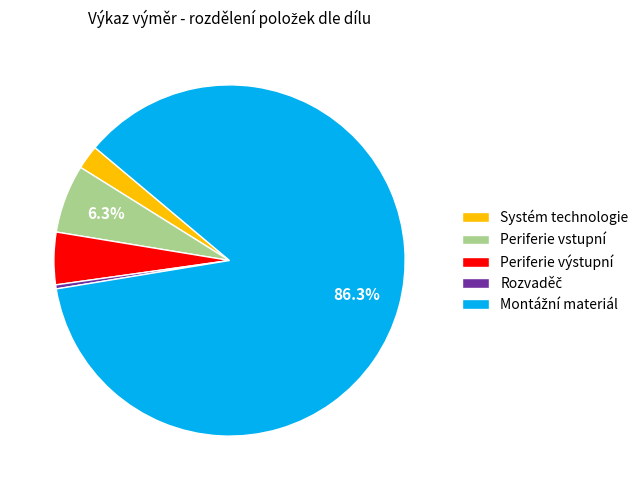

Which has a higher value, Systém technologie or Periferie výstupní?

Periferie výstupní